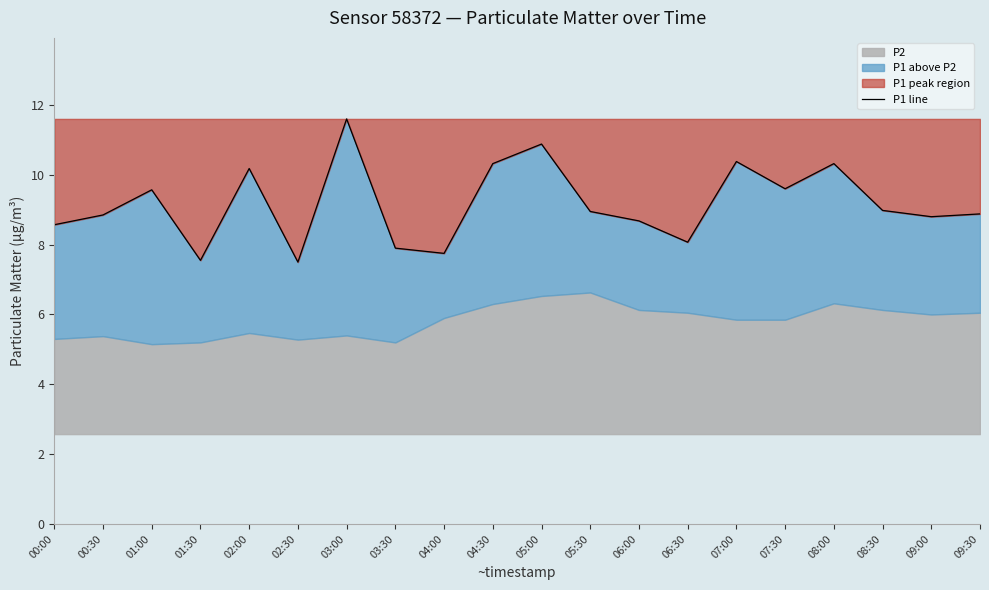

List the labels in order of value, largest first.

03:00, 05:00, 07:00, 04:30, 08:00, 02:00, 07:30, 01:00, 08:30, 05:30, 09:30, 00:30, 09:00, 06:00, 00:00, 06:30, 03:30, 04:00, 01:30, 02:30